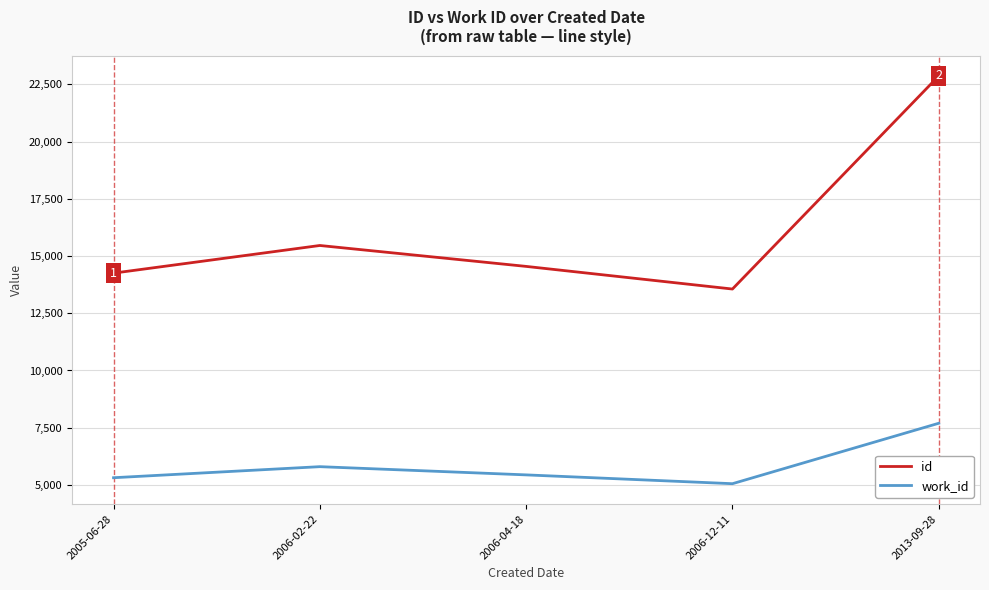

What value does the id series have at 2006-12-11?

13560